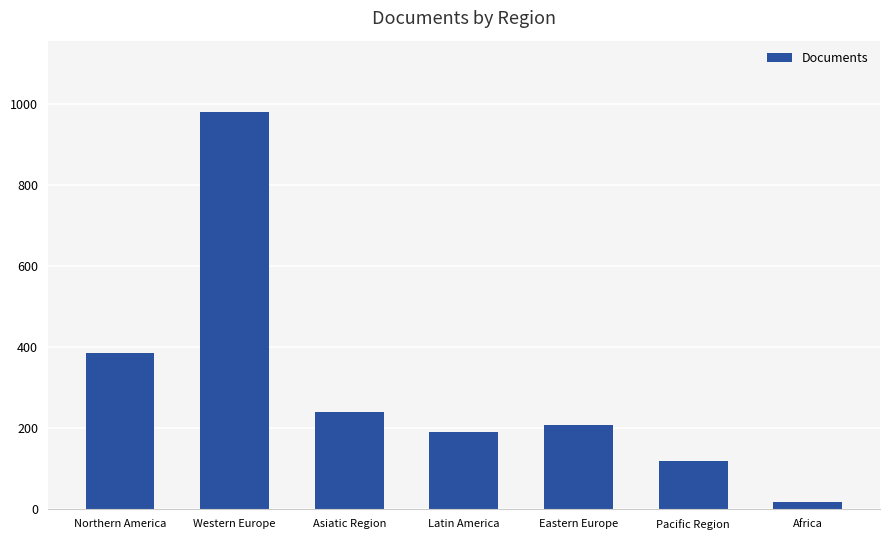

What is the maximum value shown in the chart?

981